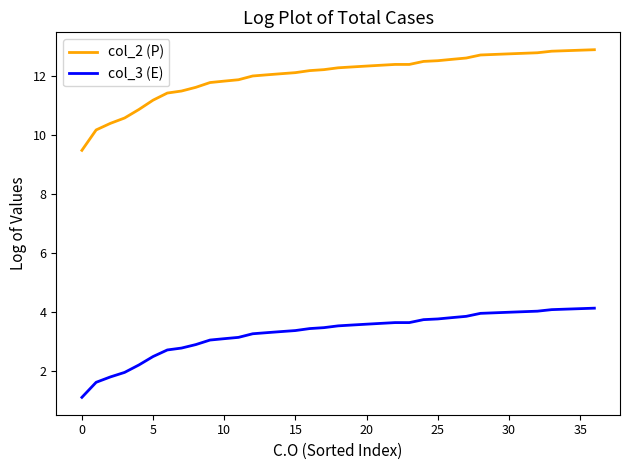

How many categories are shown in the chart?

37